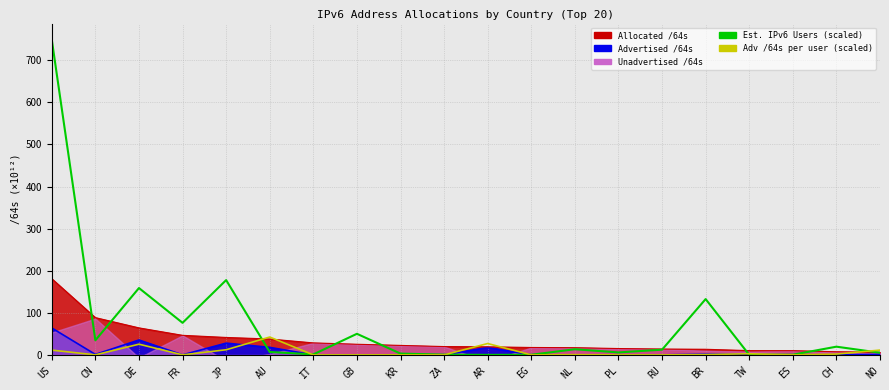

What is the average value of the Adv /64s per user (scaled) series?

6.8